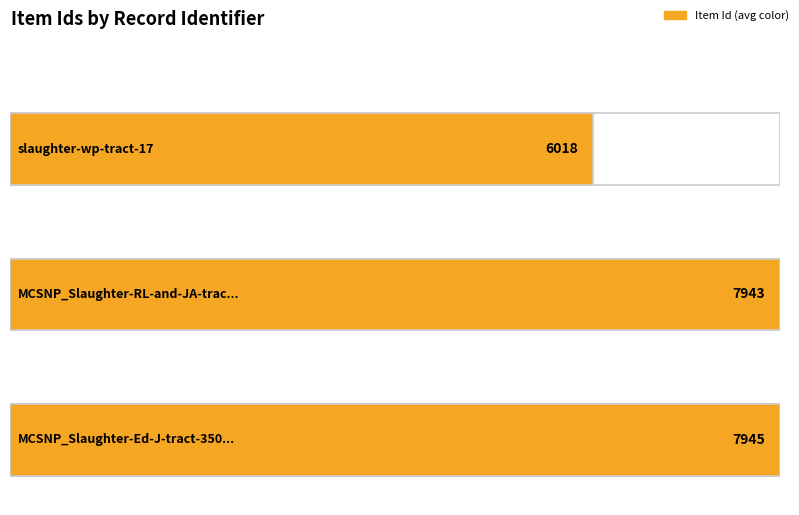

What value does the data have at MCSNP_Slaughter-RL-and-JA-tract-363?

7943